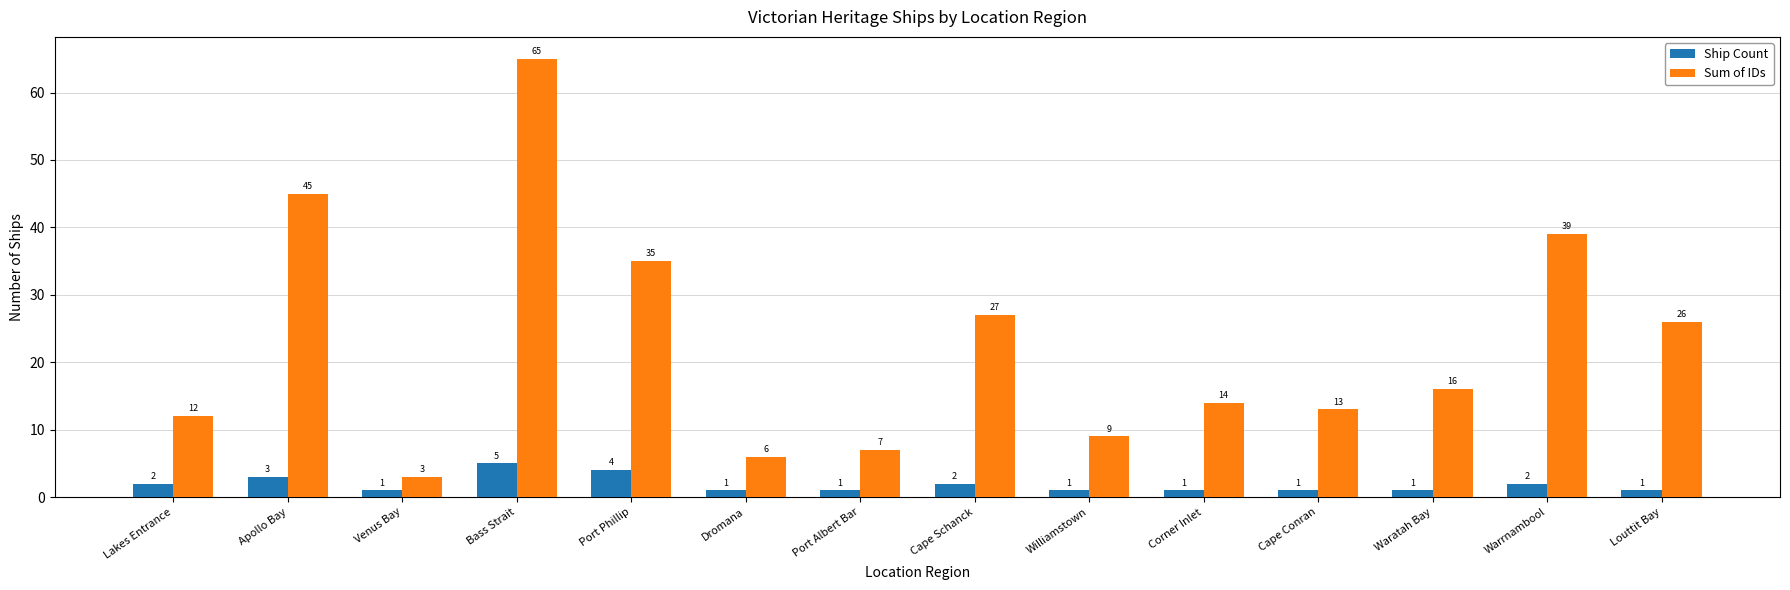

What is the greatest value displayed?

65